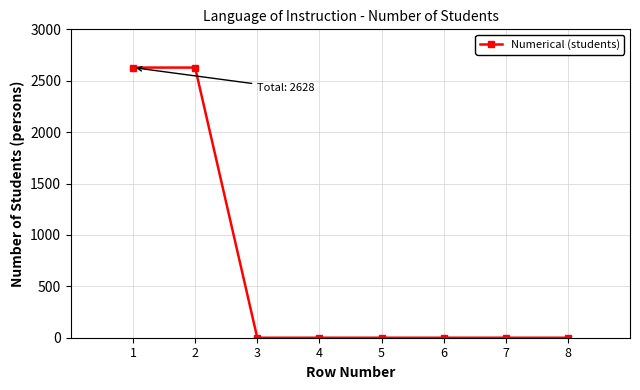

The chart shows a value of 2628 at 1. True or false?

True